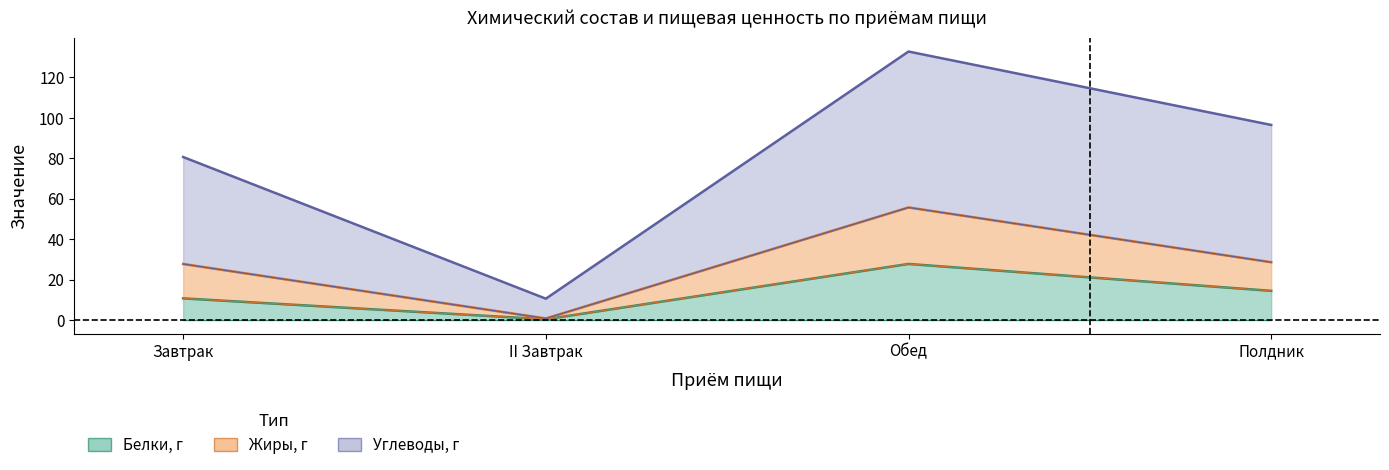

At which category does the chart reach its peak across all series?

Обед